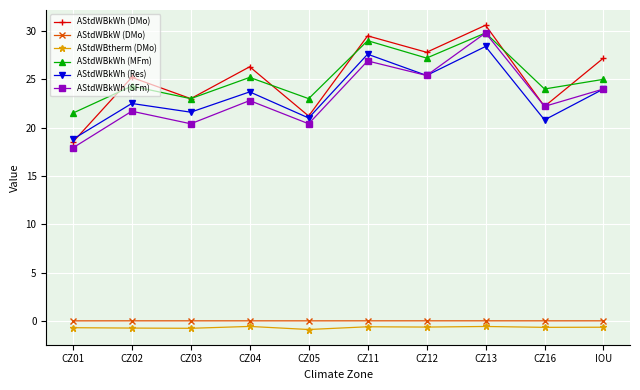

What is the minimum value for AStdWBkWh (Res)?

18.8